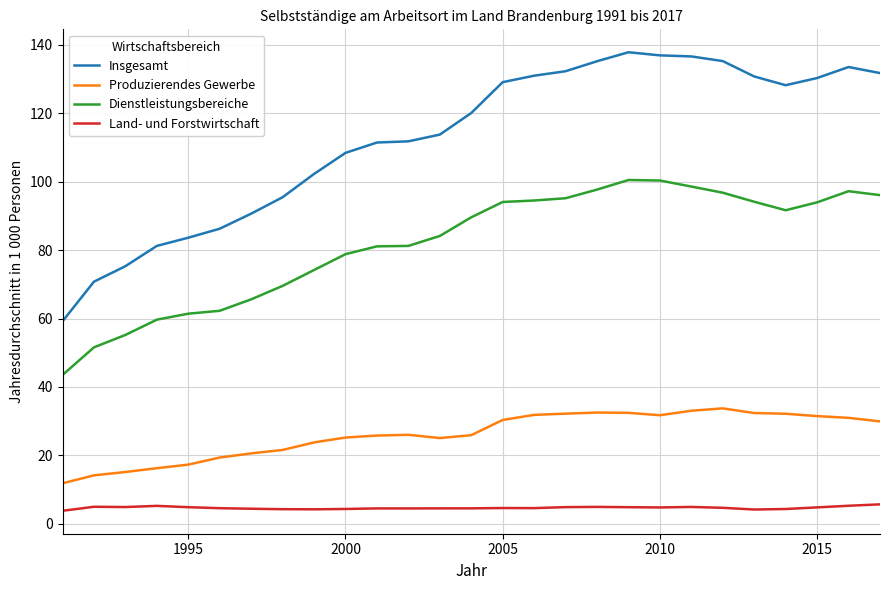

True or false: Insgesamt and Dienstleistungsbereiche intersect in this chart.

False